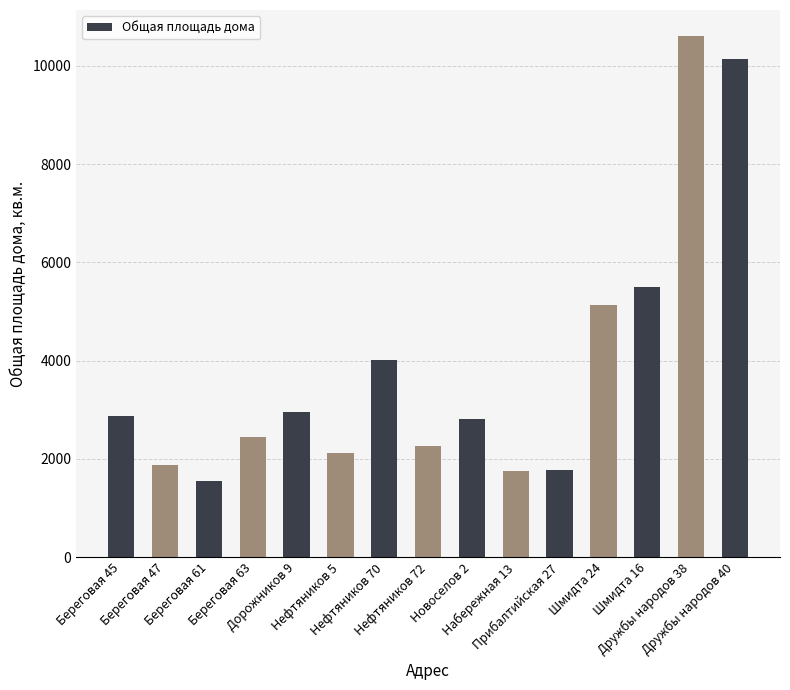

What is the maximum value shown in the chart?

10606.6